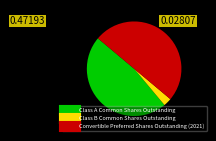

Rank the categories by value from lowest to highest.

Class B Common Shares Outstanding, Class A Common Shares Outstanding, Convertible Preferred Shares Outstanding (2021)